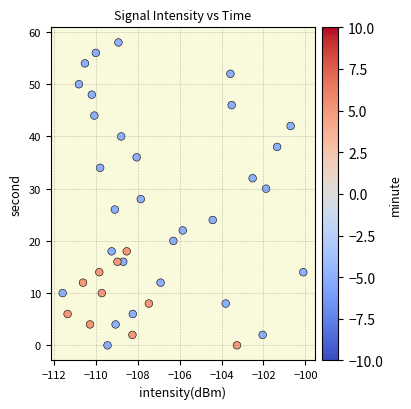

What is the range of Y values (max minus min)?

58